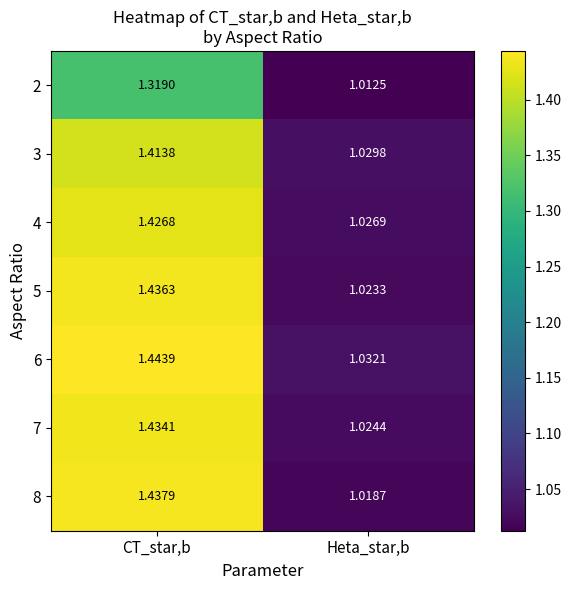

At which label does 7 reach its minimum?

Heta_star,b